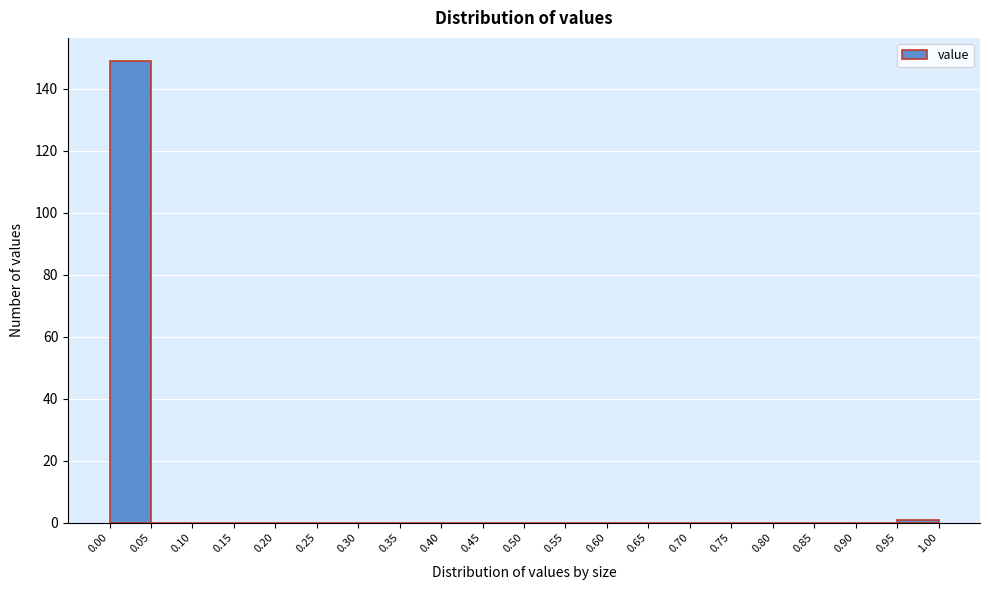

Reading left to right, list every bar in this chart as the range it spans on the x-axis followed by its height. The values are not printed on the chart, so give them approximately, as read against the axis.

0.00 to 0.05: 150
0.05 to 0.10: 0
0.10 to 0.15: 0
0.15 to 0.20: 0
0.20 to 0.25: 0
0.25 to 0.30: 0
0.30 to 0.35: 0
0.35 to 0.40: 0
0.40 to 0.45: 0
0.45 to 0.50: 0
0.50 to 0.55: 0
0.55 to 0.60: 0
0.60 to 0.65: 0
0.65 to 0.70: 0
0.70 to 0.75: 0
0.75 to 0.80: 0
0.80 to 0.85: 0
0.85 to 0.90: 0
0.90 to 0.95: 0
0.95 to 1.00: under 2